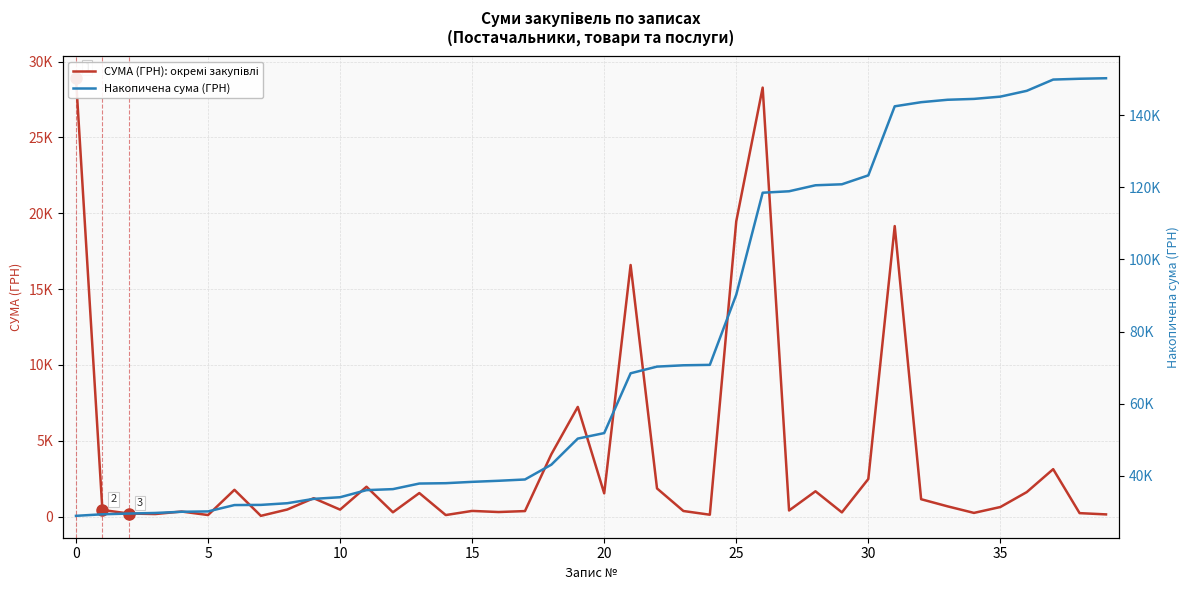

What is the minimum value shown in the chart?

46.2